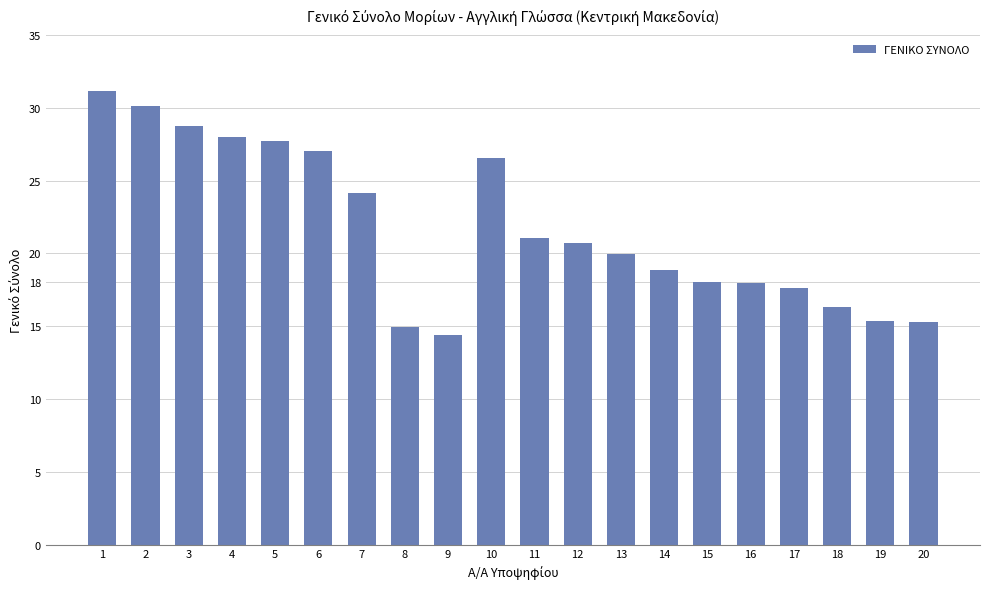

What is the approximate value at 10?

26.6